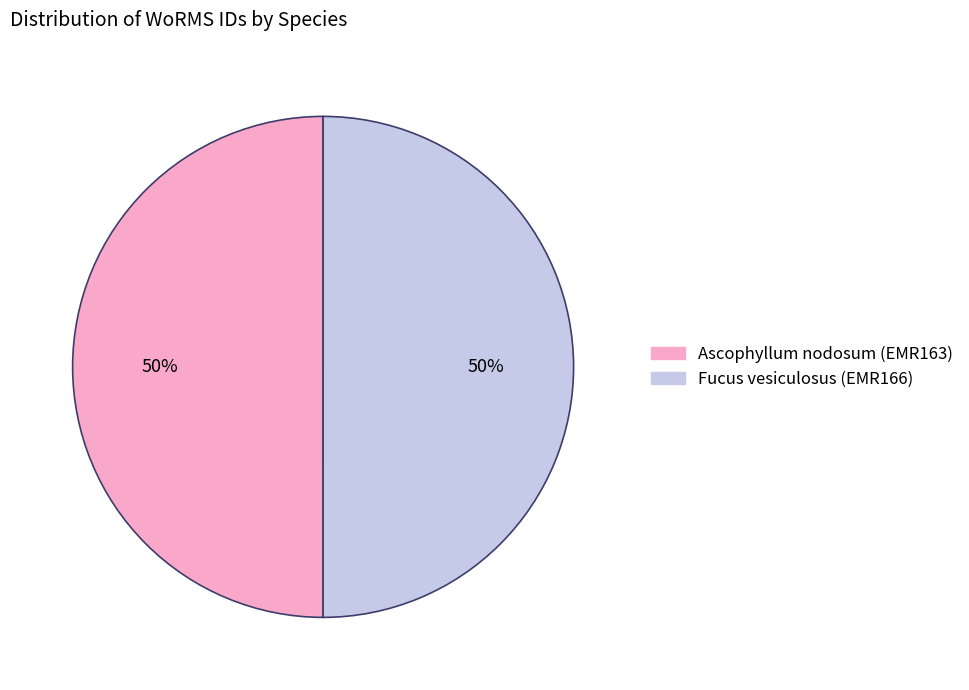

Approximately how many times larger is the value at Ascophyllum nodosum (EMR163) compared to Fucus vesiculosus (EMR166)?

1.0